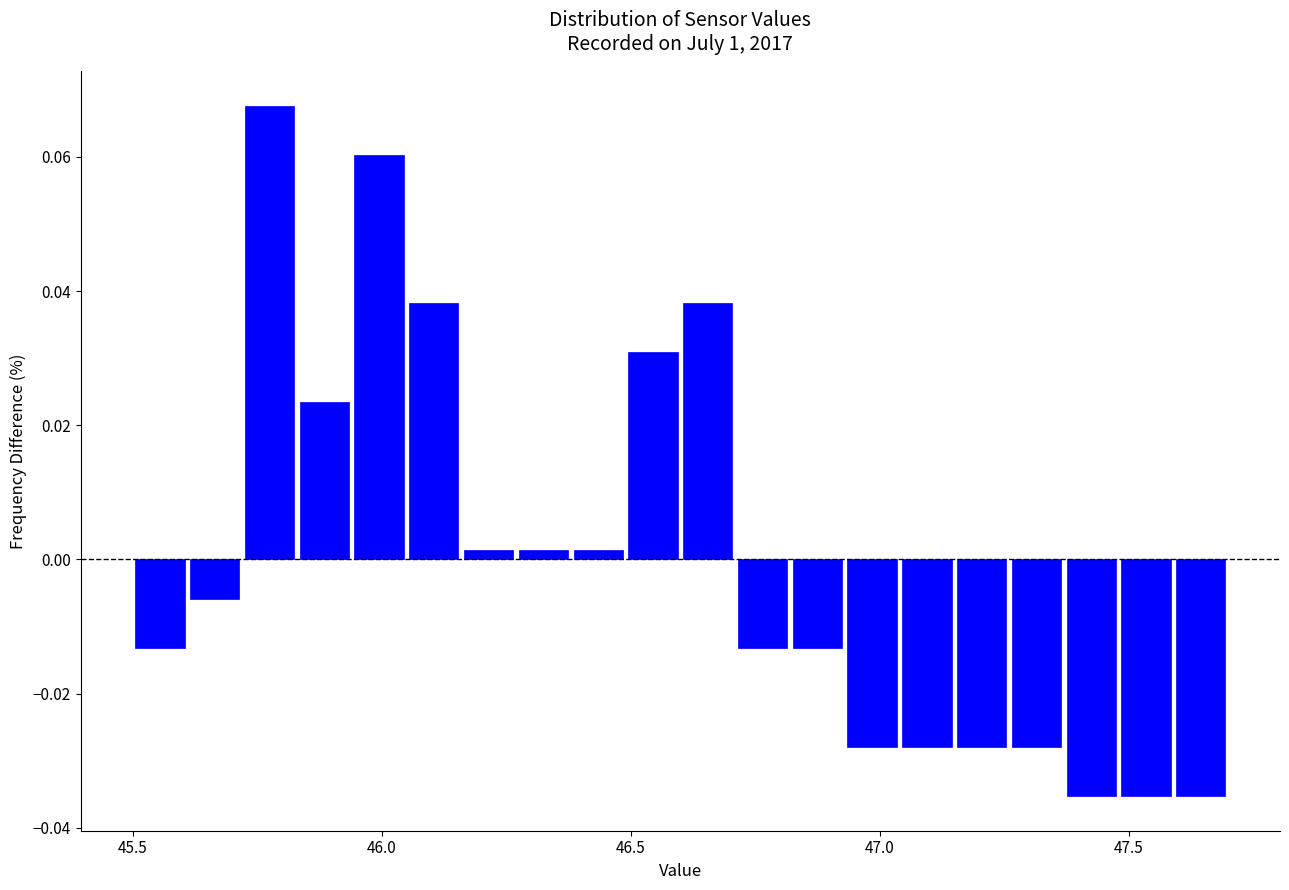

Around what value on the x-axis is the tallest bar? Give the approximate position of its centre, as read against the axis.

45.80